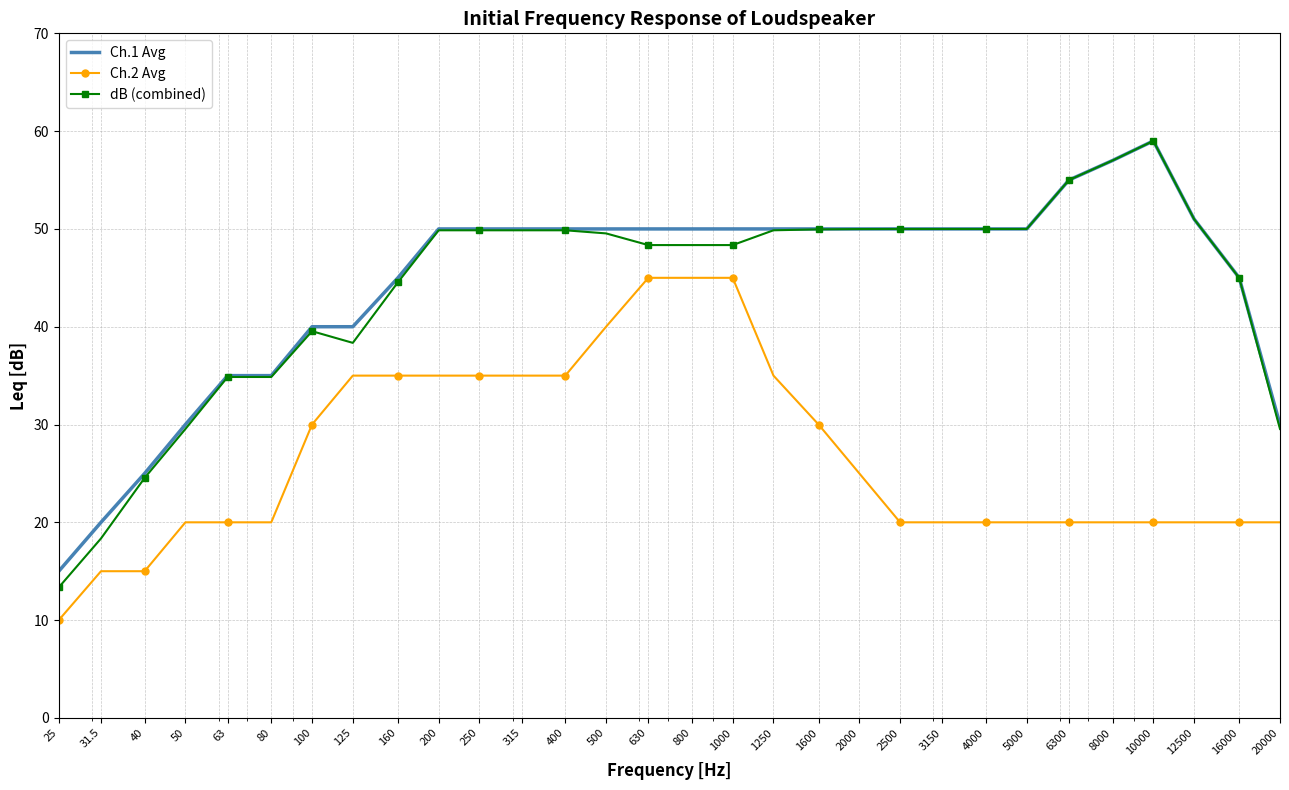

True or false: Ch.2 Avg and dB (combined) intersect in this chart.

False